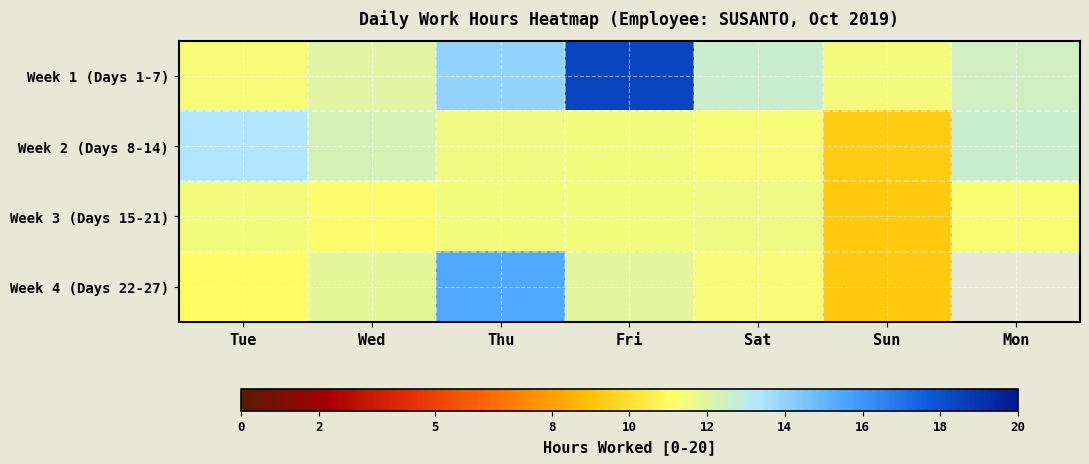

Is it true that Week 4 (Days 22-27) equals 15.4 at Thu?

True